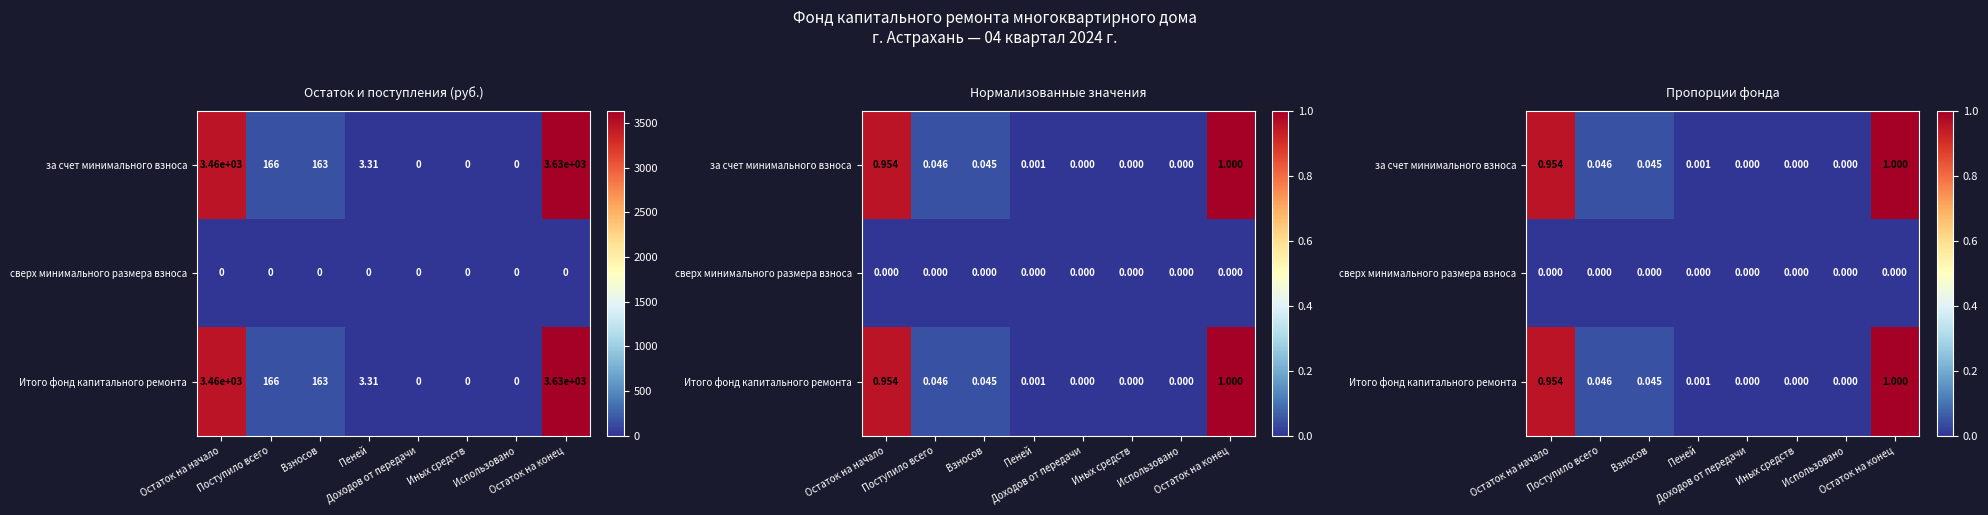

What is the average value of the Итого фонд капитального ремонта series?

0.3